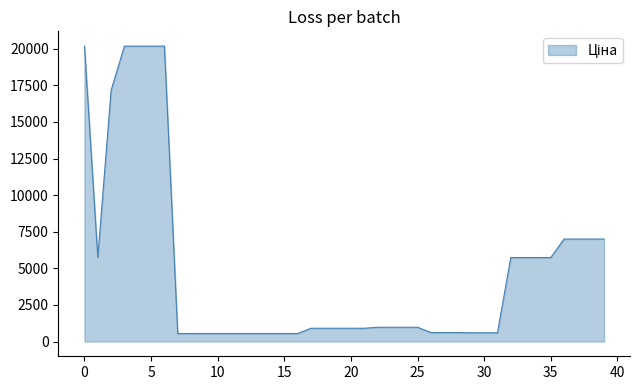

What is the difference between the maximum and minimum values?

19641.0